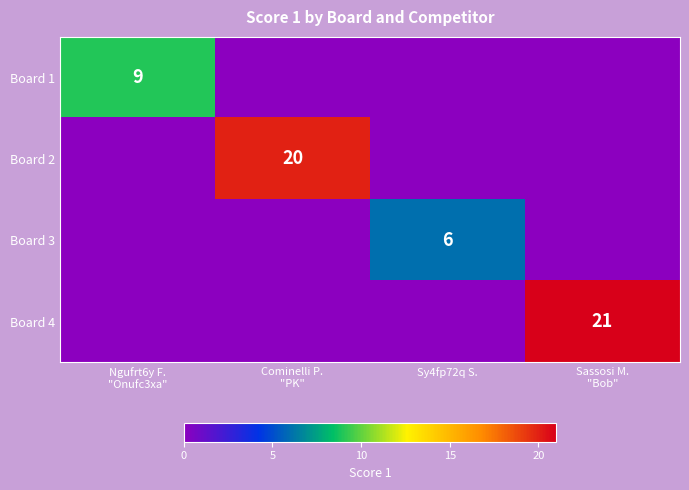

True or false: Board 4 has a value of 0 at Sy4fp72q S..

True